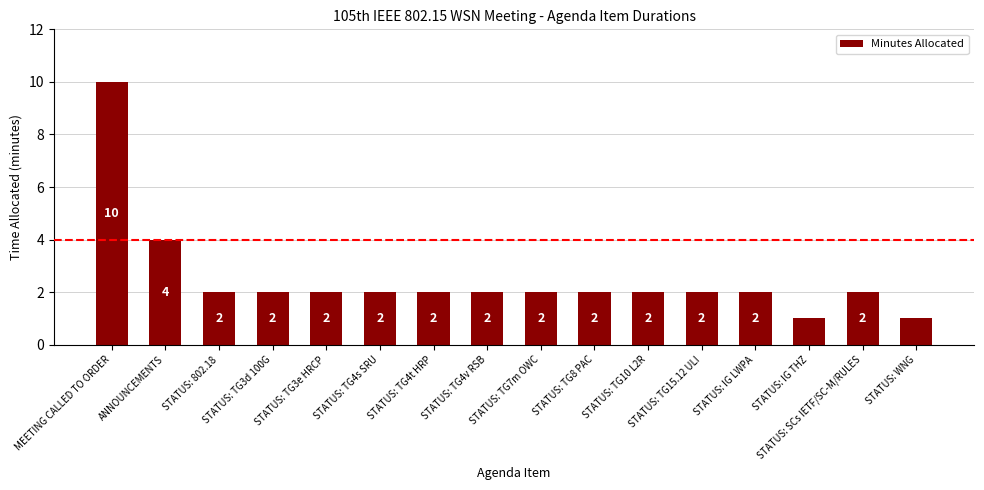

Count the number of data series in this chart.

1